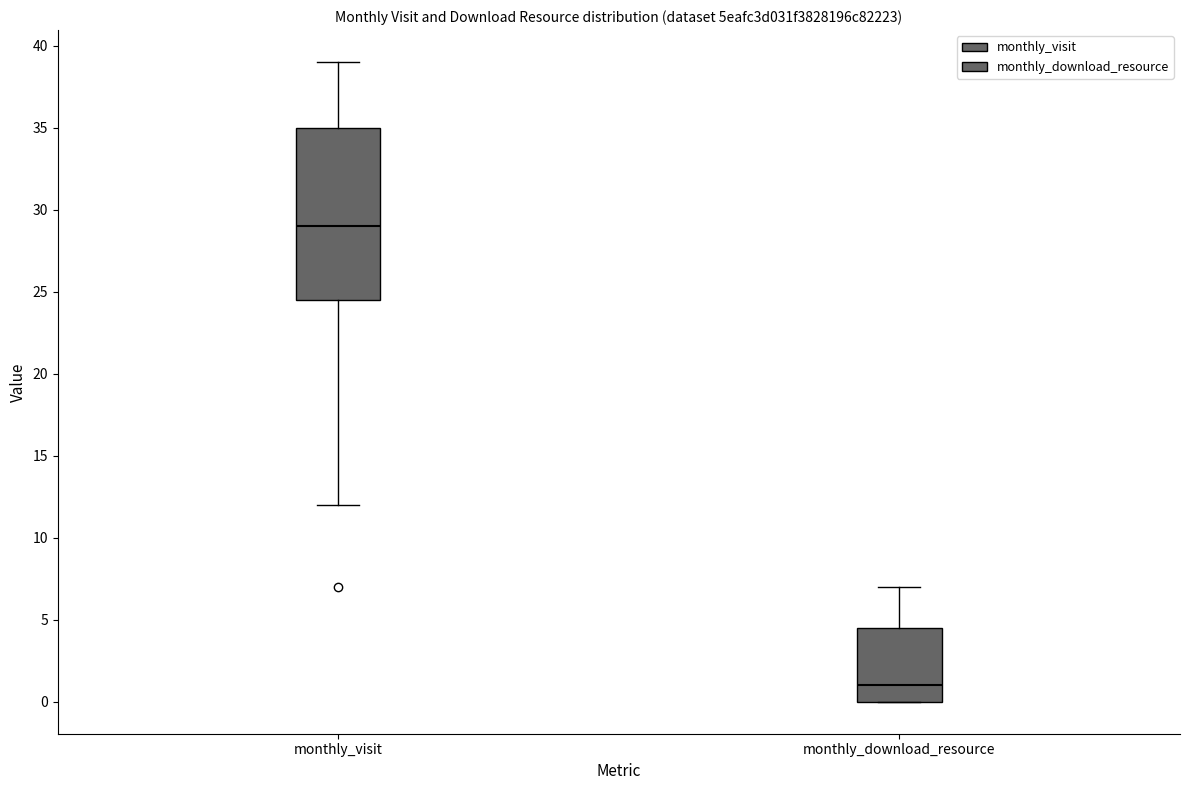

Reading left to right, transcribe this box plot: for each box, give where its median line is, the range the box spans, and where its two whiskers end, as read against the y-axis. The values are not printed on the chart, so give them approximately, as read against the axis.

monthly_visit: median 29.0, box 24.5 to 35.0, whiskers 12.0 to 39.0
monthly_download_resource: median 1.0, box 0.0 to 4.5, whiskers 0.0 to 7.0